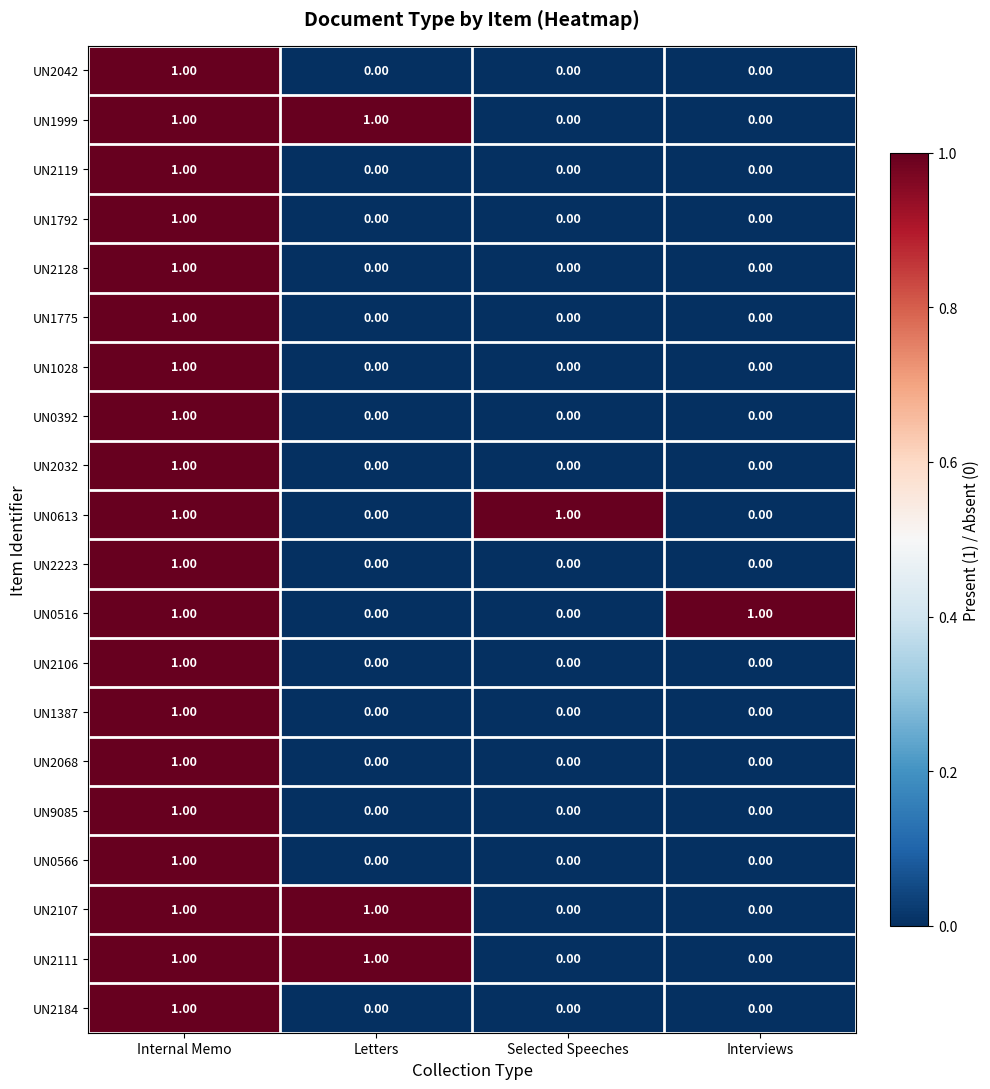

How many values in UN1775 are above zero?

1